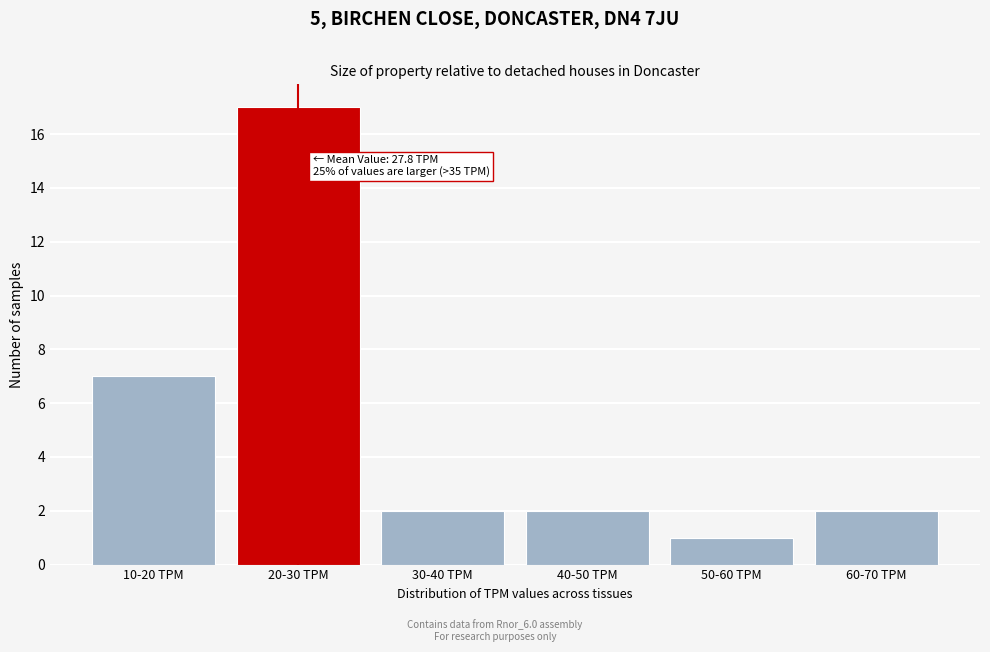

Reading left to right, list all the values displayed in this chart.

7	17	2	2	1	2